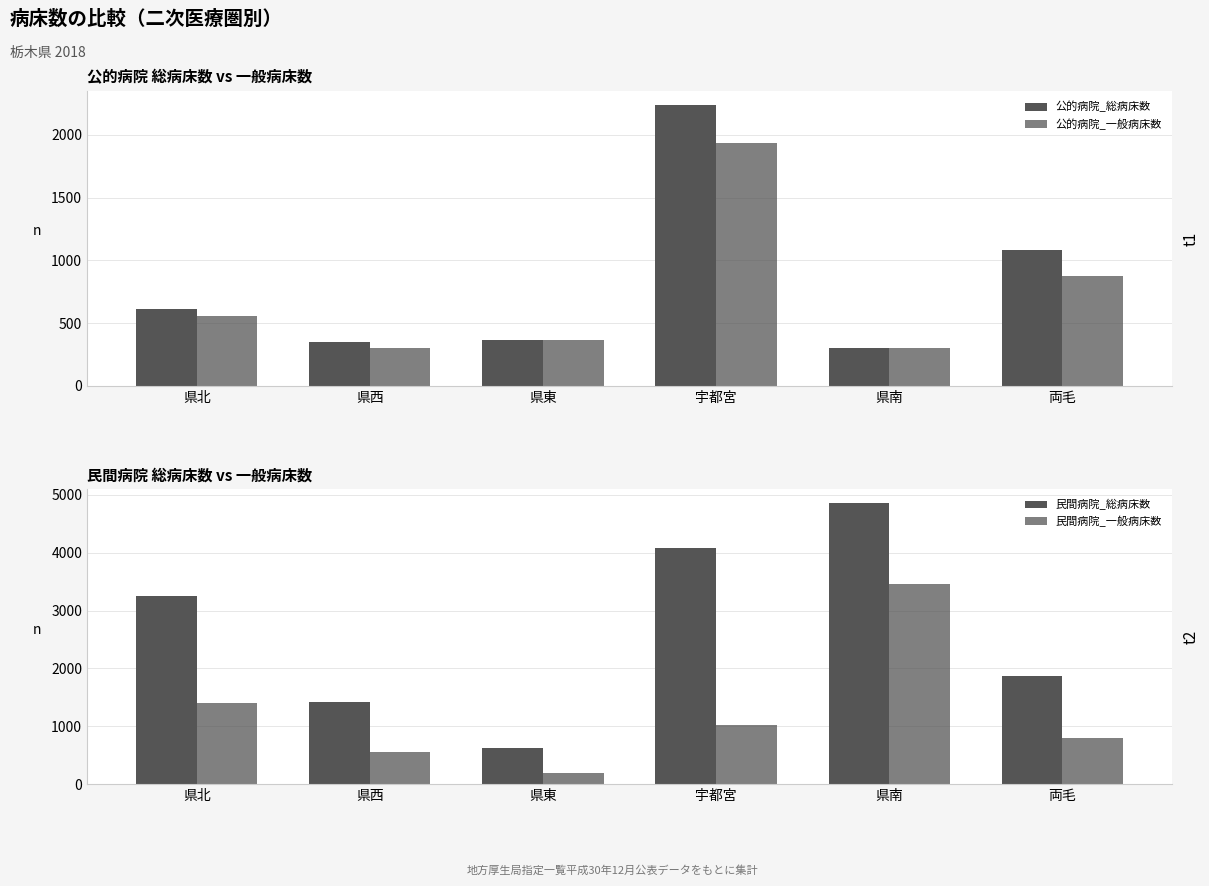

At which label does 公的病院_総病床数 first exceed 610?

宇都宮